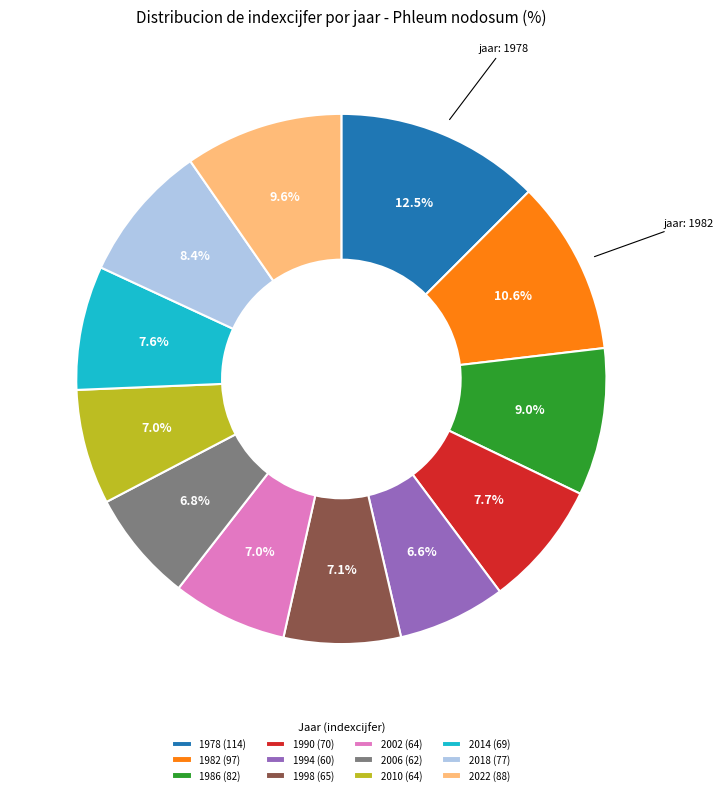

Which has a higher value, 1994 or 1982?

1982